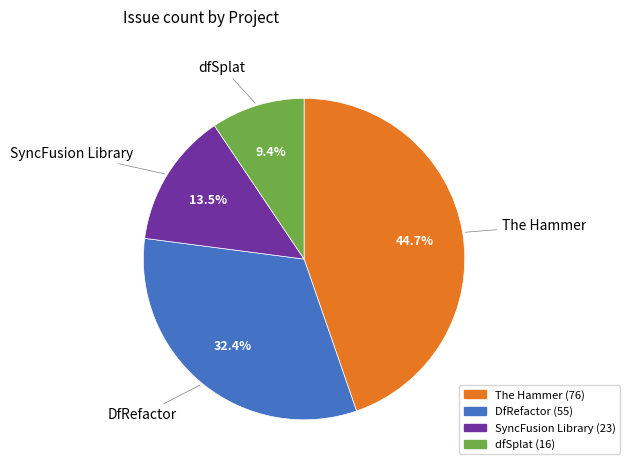

Does dfSplat account for over 50% of the chart?

No